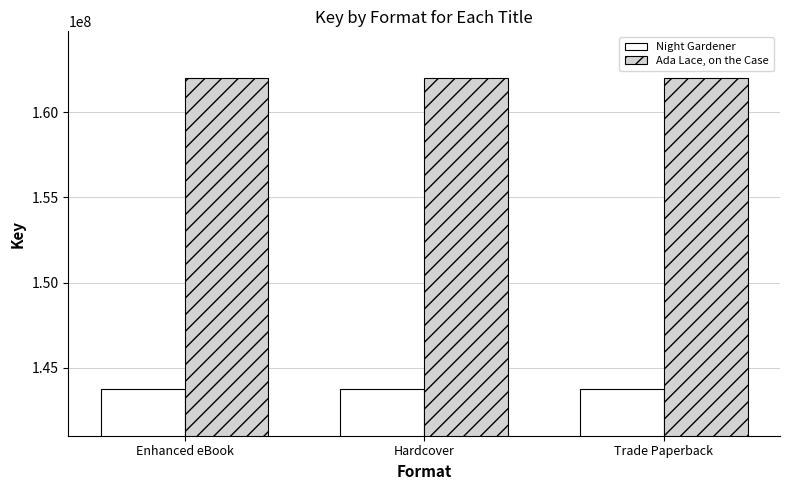

The value of Night Gardener at Enhanced eBook is 224813669. True or false?

False